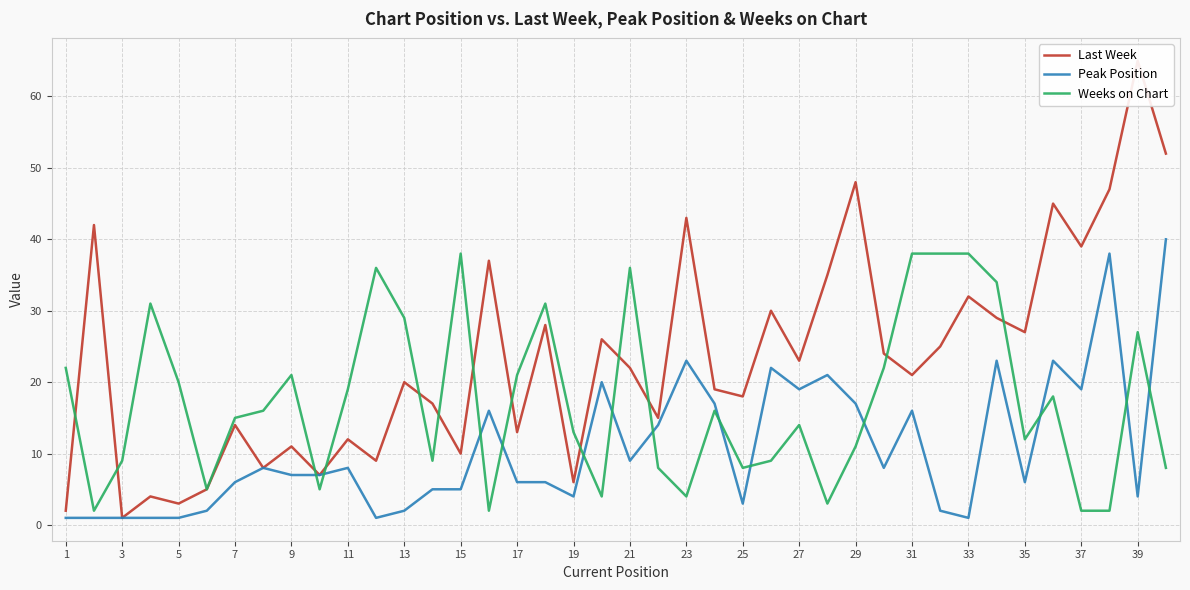

After their last crossing, which series has the higher values: Peak Position or Weeks on Chart?

Peak Position